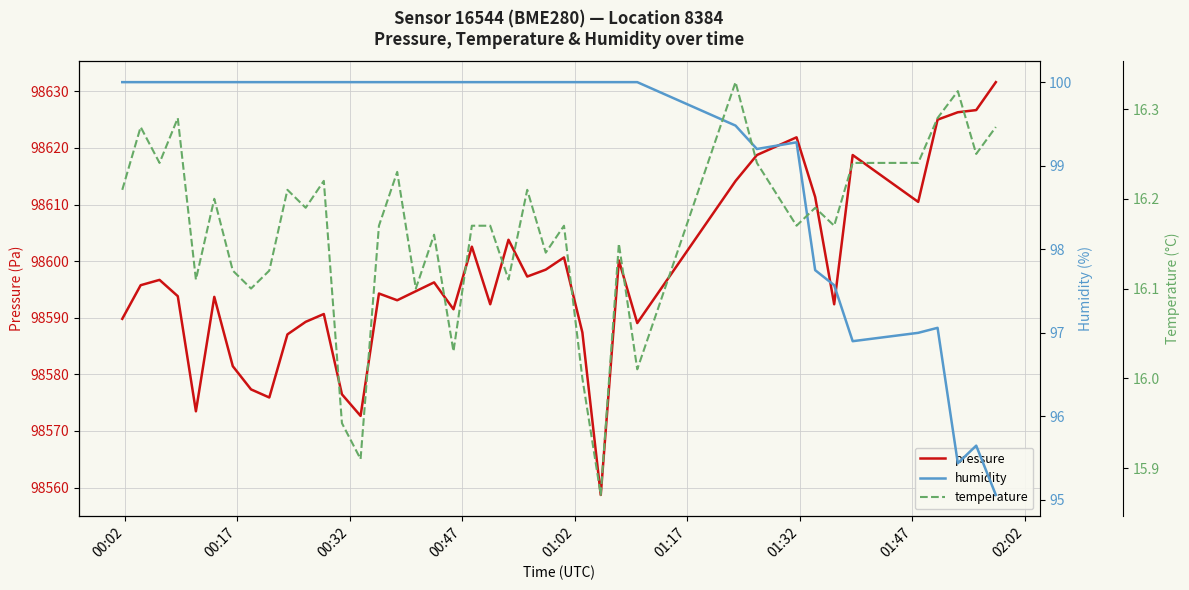

What is the value of the humidity point at the 6th from the left?

100.0